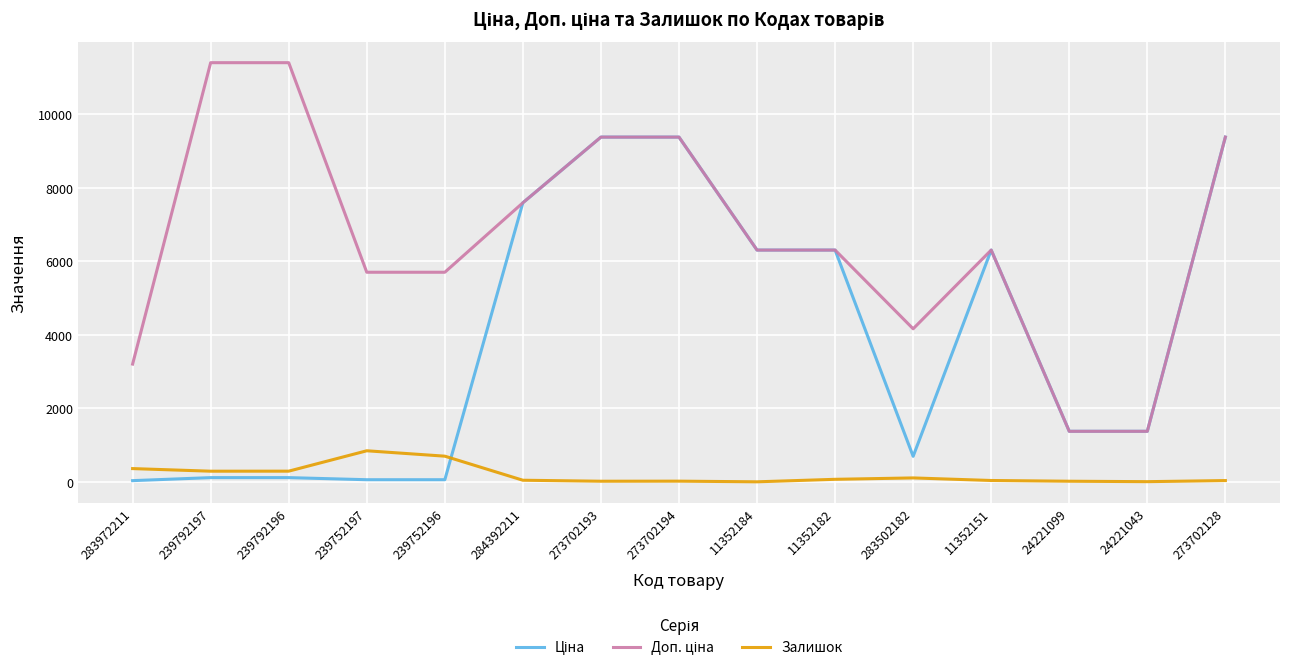

True or false: Залишок has more than 1 points higher than both neighbors.

True